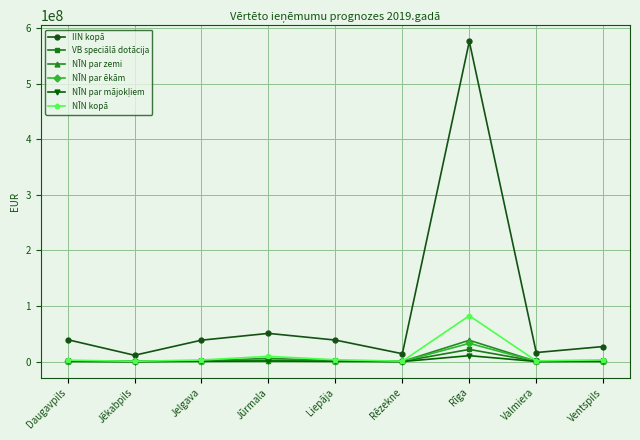

What is the smallest value displayed?

93830.0